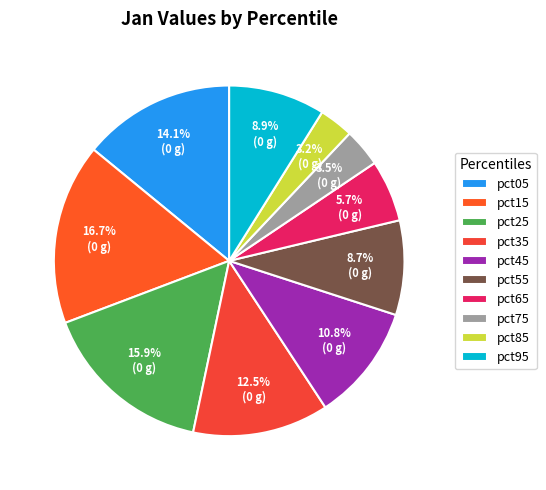

To the nearest percent, what is the combined percentage of pct15 and pct55?

25%